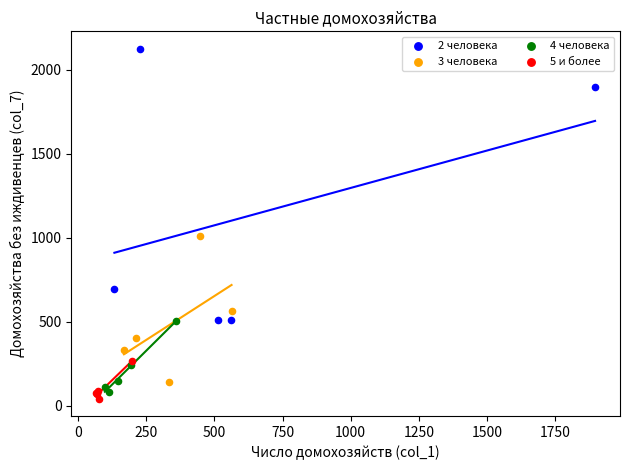

What are all the series names shown in the legend?

2 человека, 3 человека, 4 человека, 5 и более